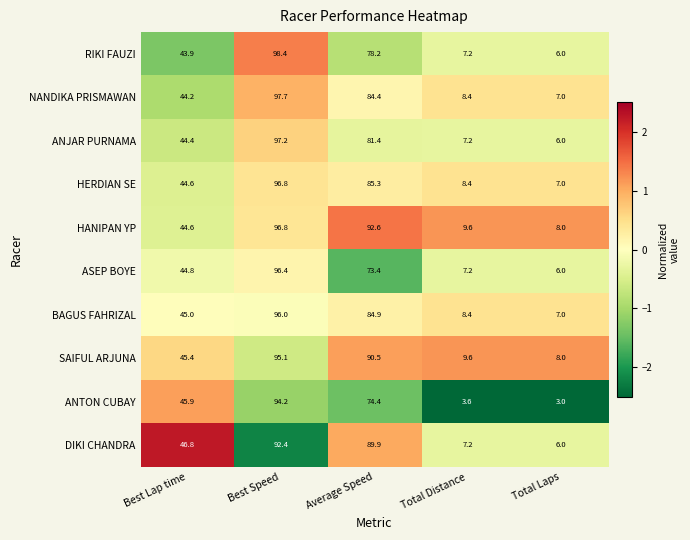

Which series has the largest total across all categories?

HANIPAN YP